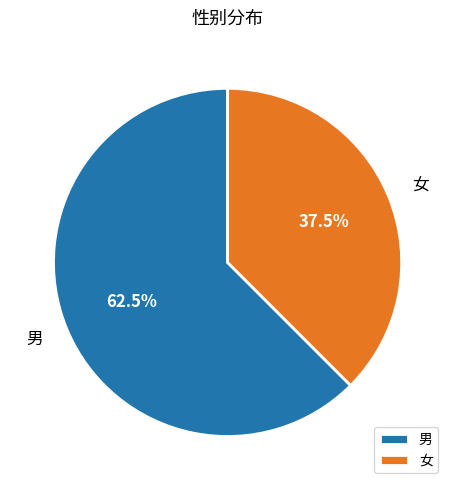

To the nearest percent, what is the average slice percentage?

50%